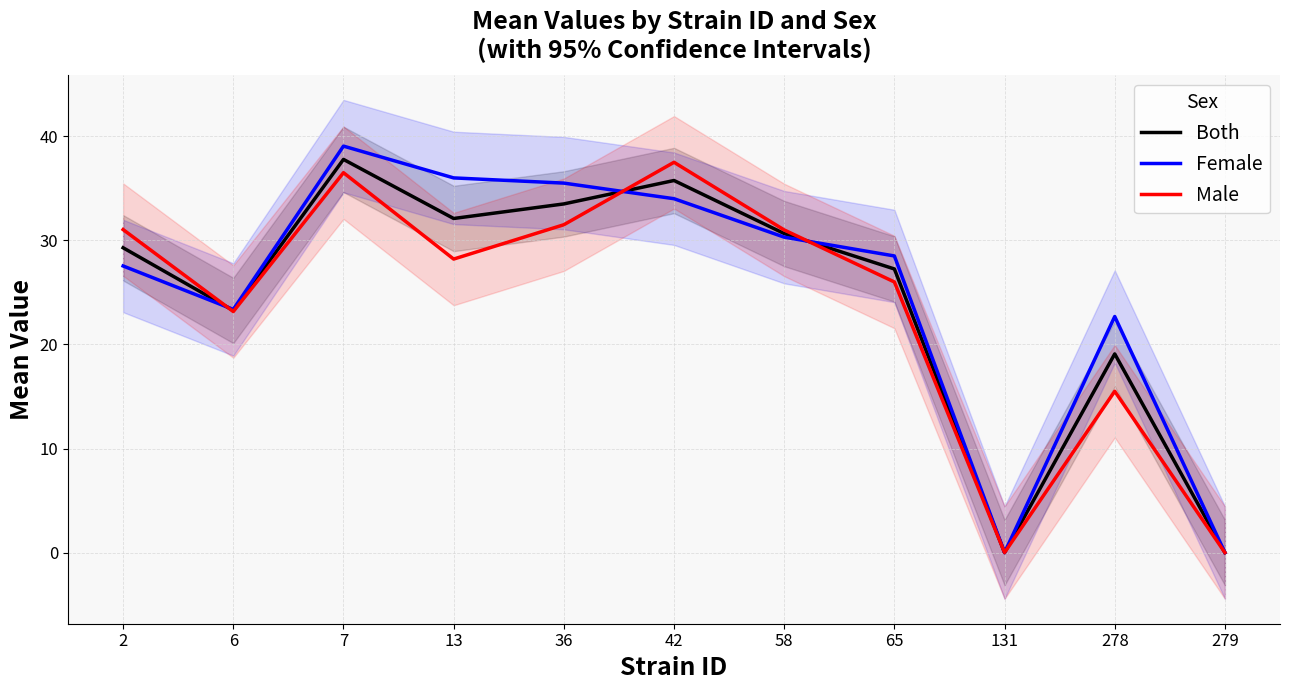

What is the difference between the second highest and second lowest values in the Male series?

36.5